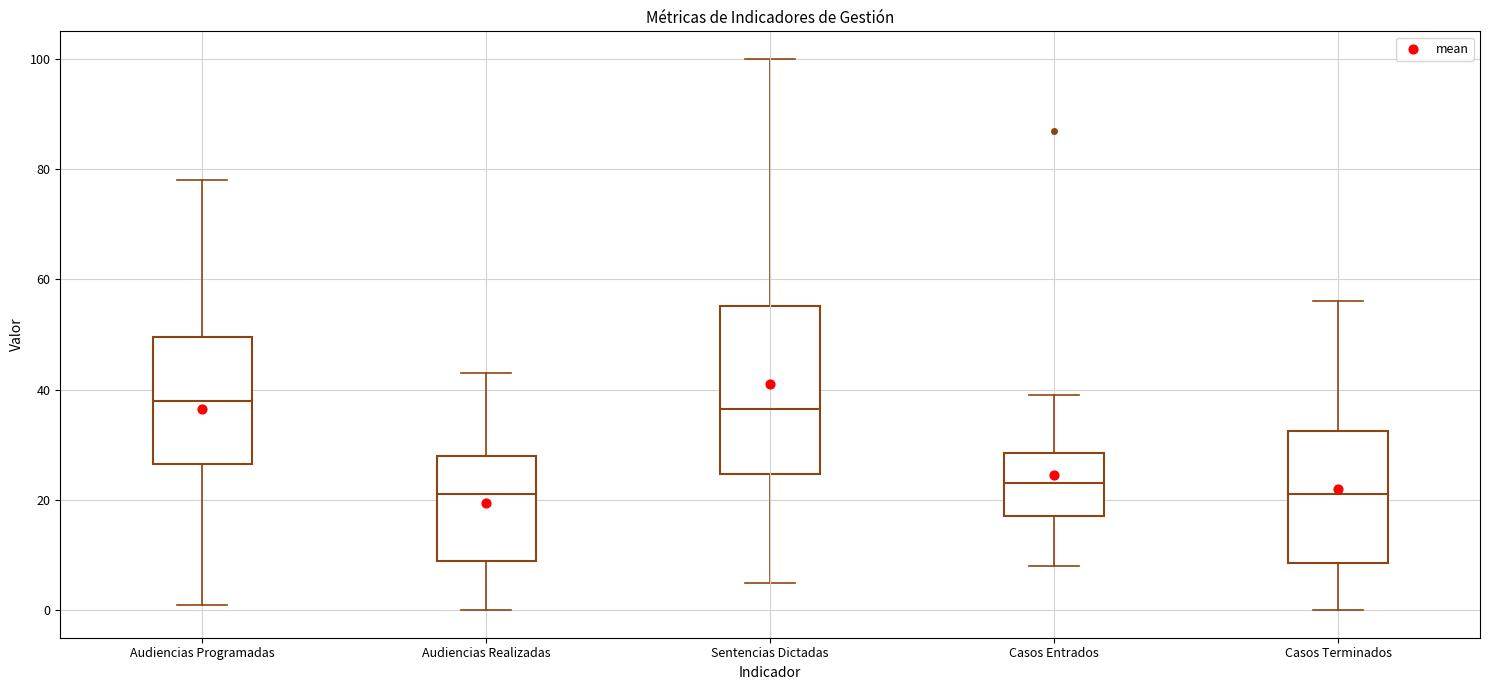

Comparing the boxes themselves (not the whiskers), which one is the tallest?

Sentencias Dictadas